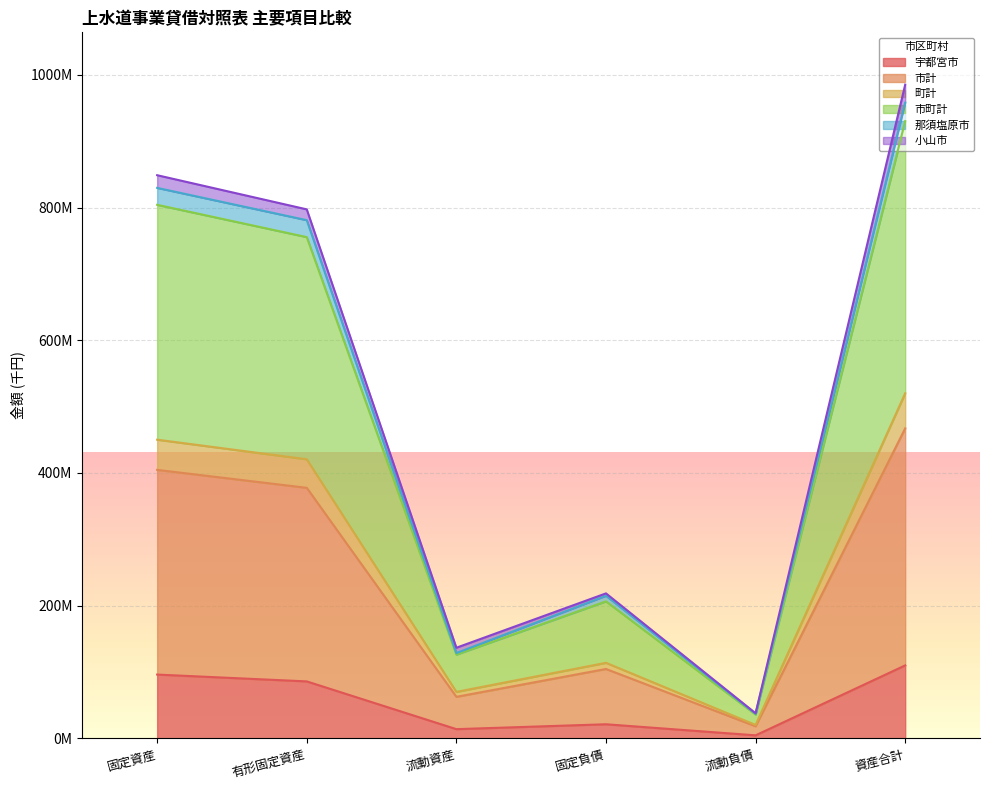

What is the label of the 6th point from the left?

資産合計